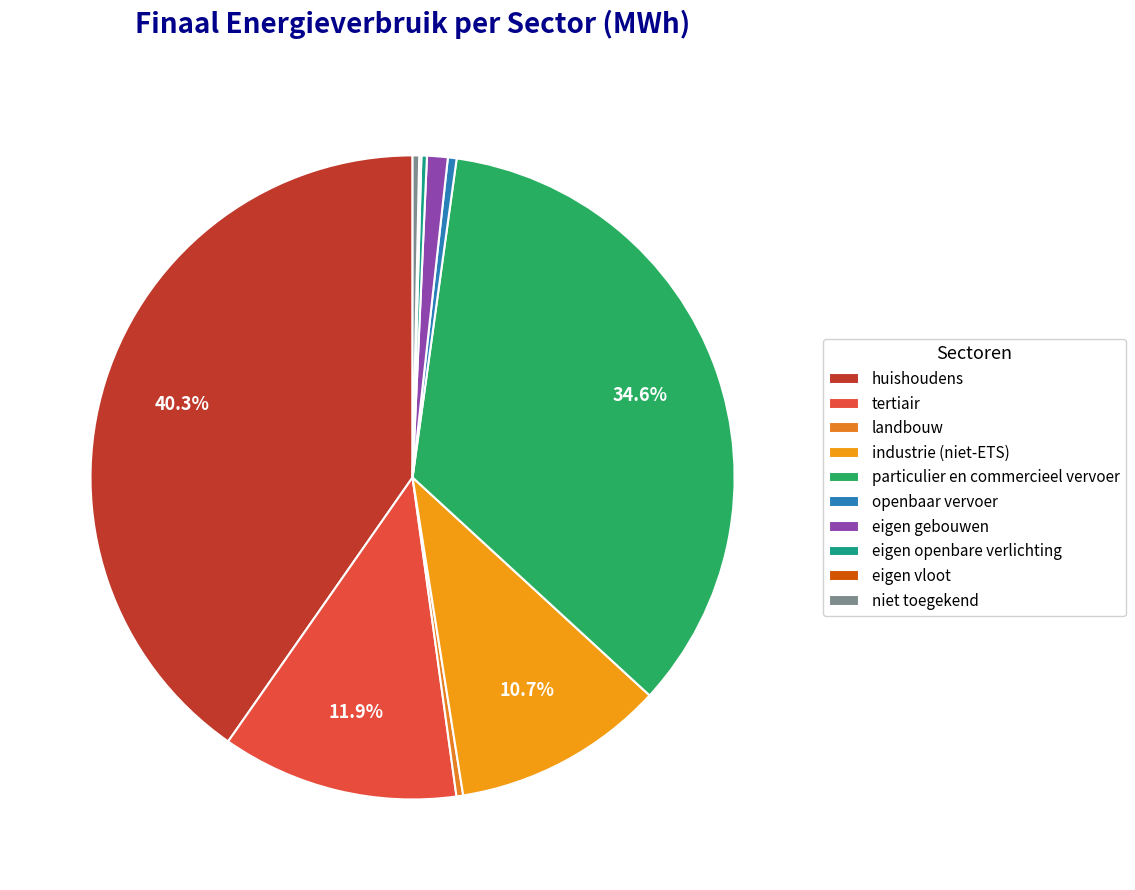

Rank the categories by value from lowest to highest.

eigen vloot, eigen openbare verlichting, niet toegekend, landbouw, openbaar vervoer, eigen gebouwen, industrie (niet-ETS), tertiair, particulier en commercieel vervoer, huishoudens